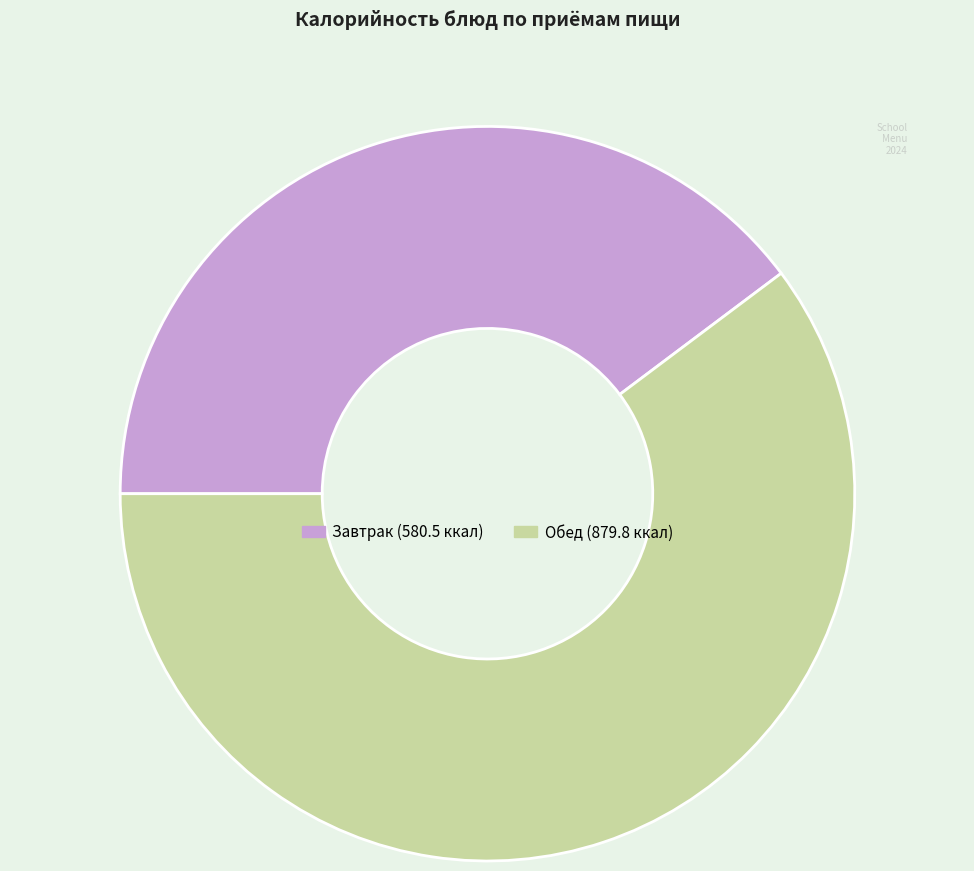

Does any single category account for the majority?

Yes